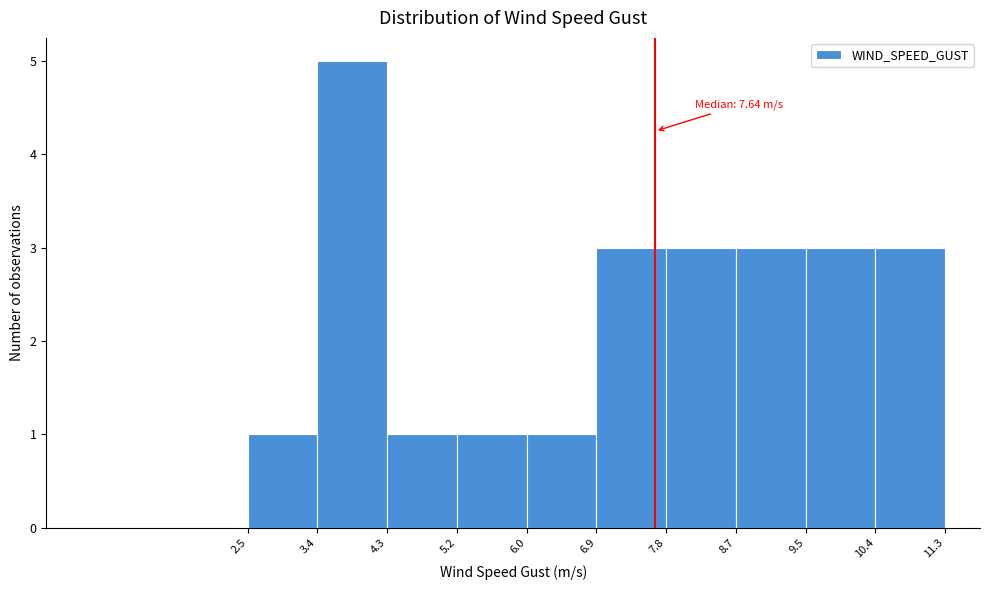

Over which range of the x-axis is the bar tallest?

3.4 to 4.3